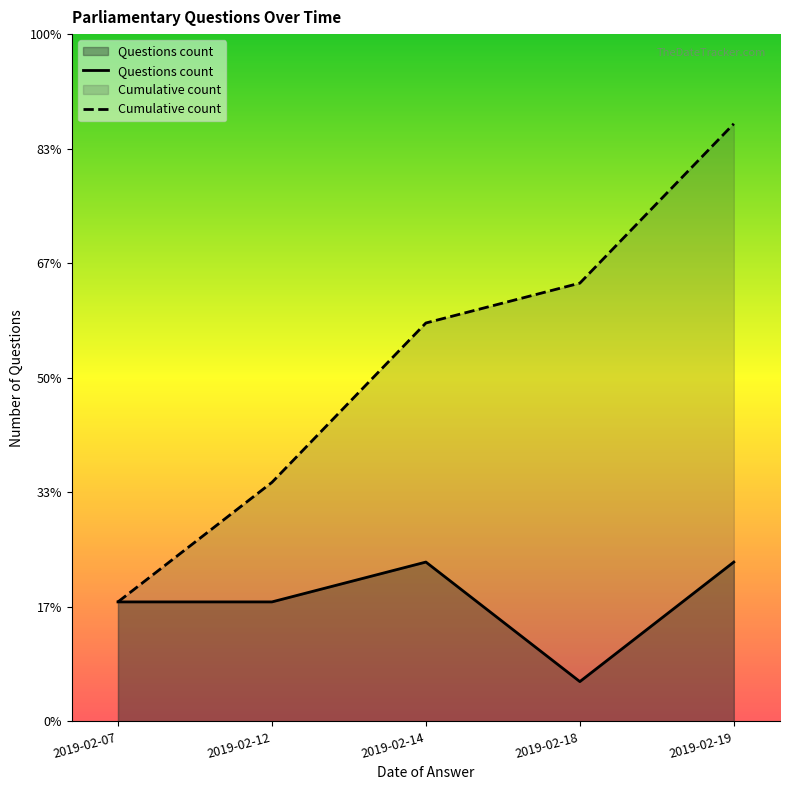

What is the difference between the maximum and minimum values in the Cumulative count series?

12